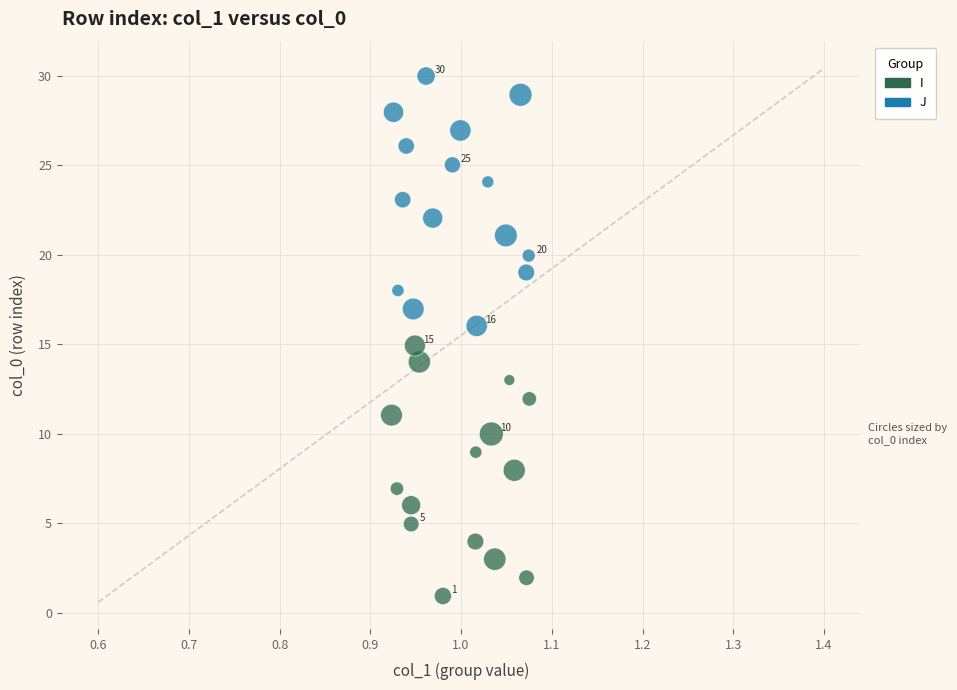

Which series reaches the minimum Y coordinate?

I